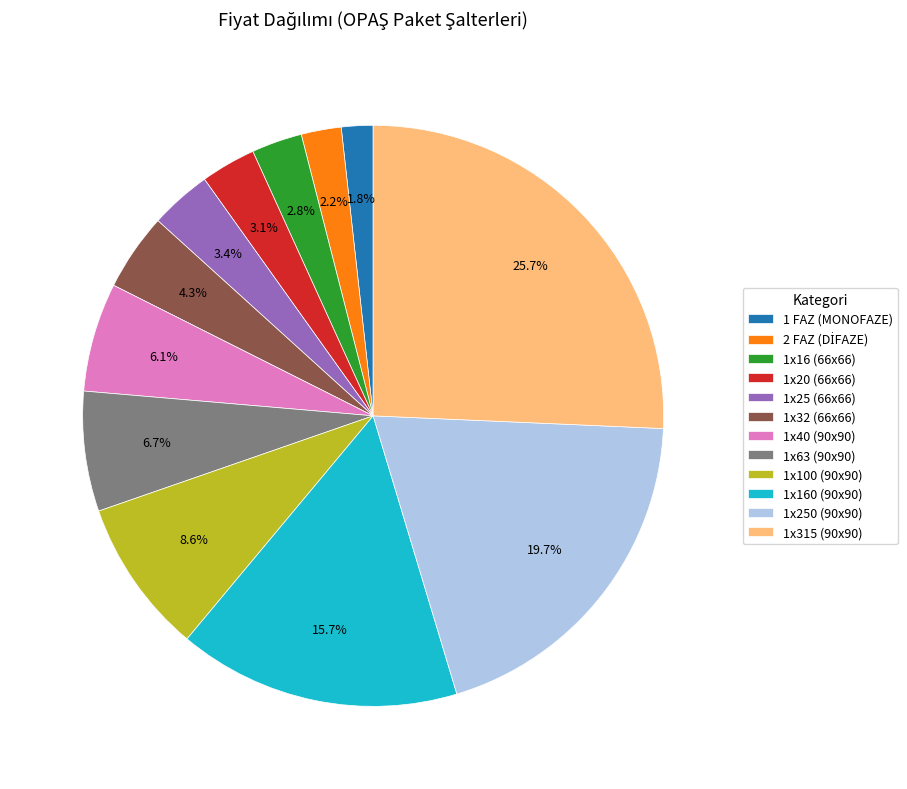

Does 1x315 (90x90) account for over 50% of the chart?

No